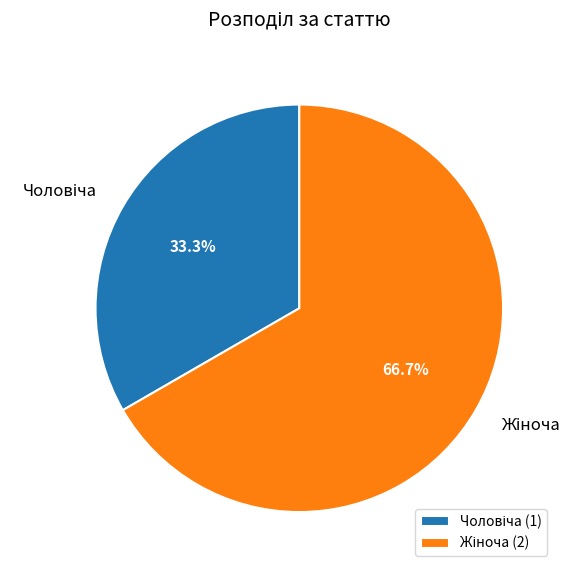

Is there a majority slice in this chart?

Yes